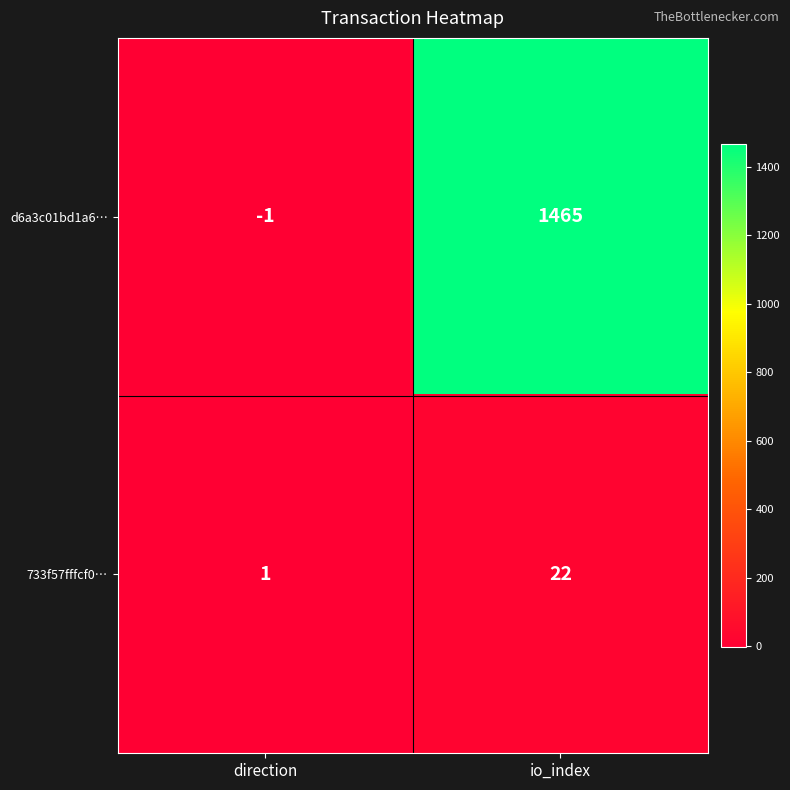

How many data points in d6a3c01bd1a6… are less than 1465?

1